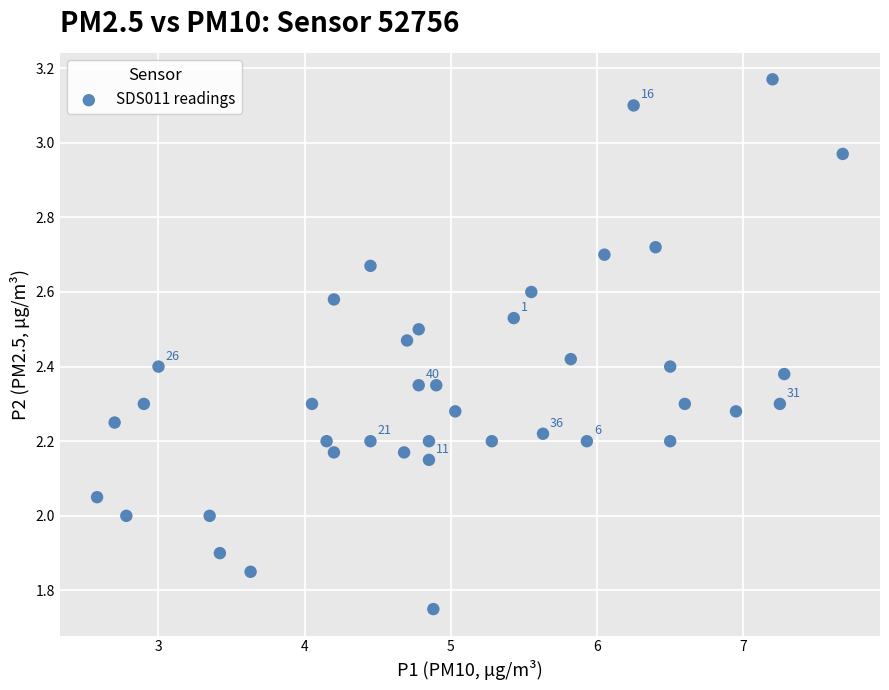

What is the range of Y values (max minus min)?

1.4